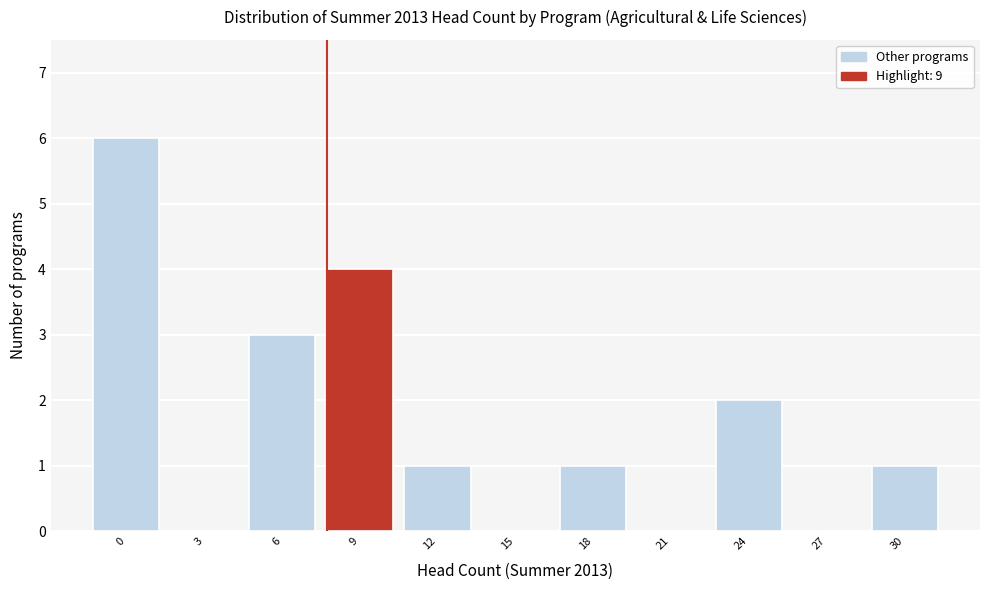

Reading left to right, list all the values displayed in this chart.

0=6	3=0	6=3	9=4	12=1	15=0	18=1	21=0	24=2	27=0	30=1